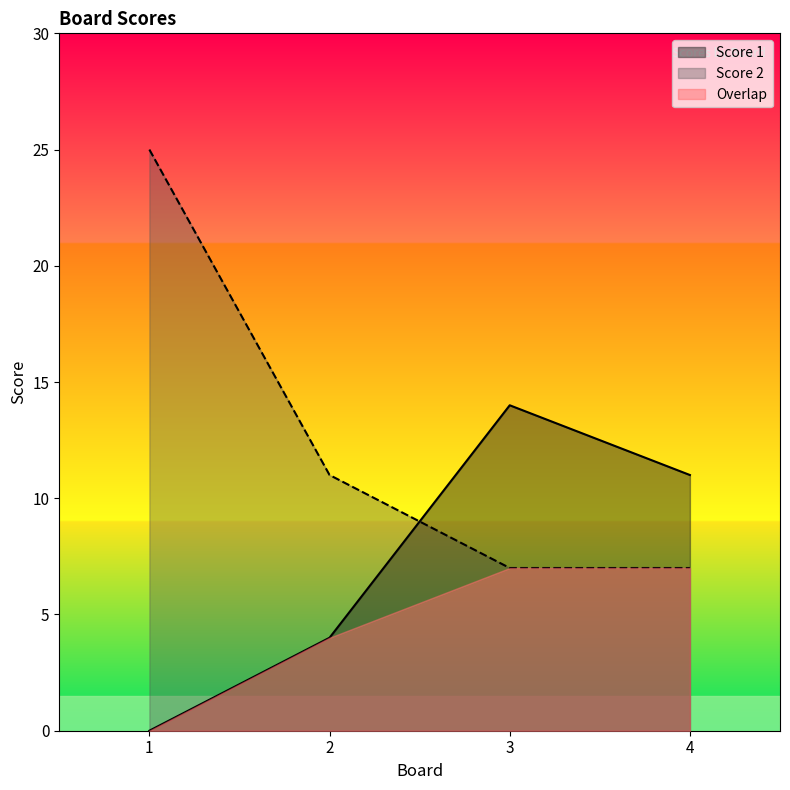

At which label does Score 2 first exceed 11?

1